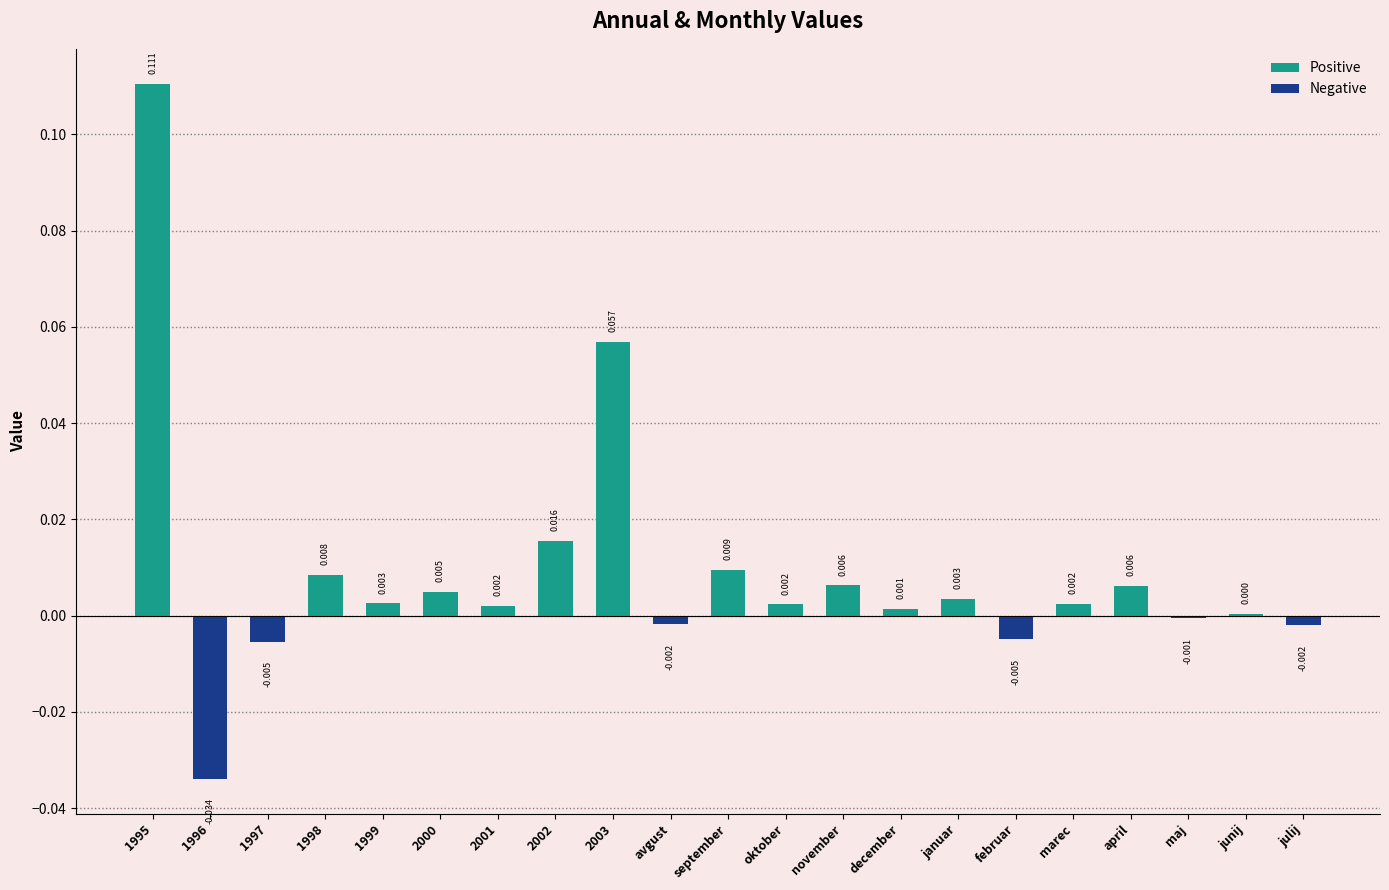

What is the sum of all values?

0.2